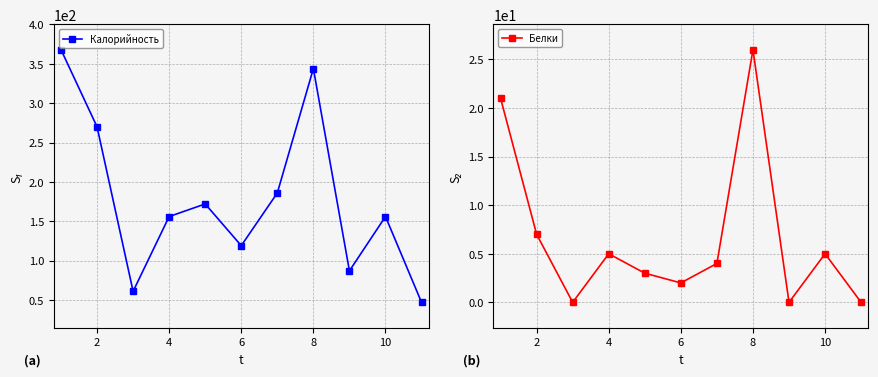

In Калорийность, how many points are higher than both neighbors (excluding endpoints)?

3